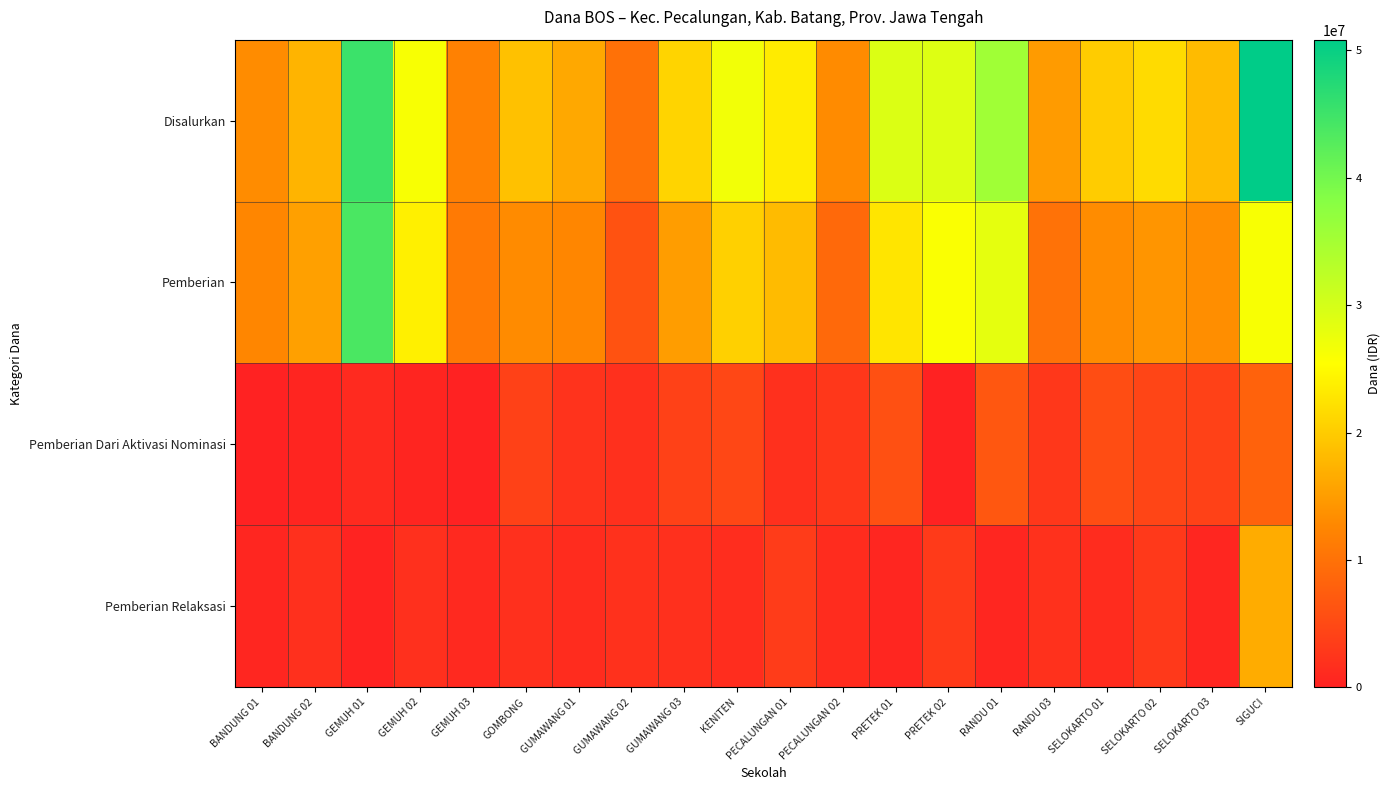

At how many categories does at least one series exceed 375639?

20